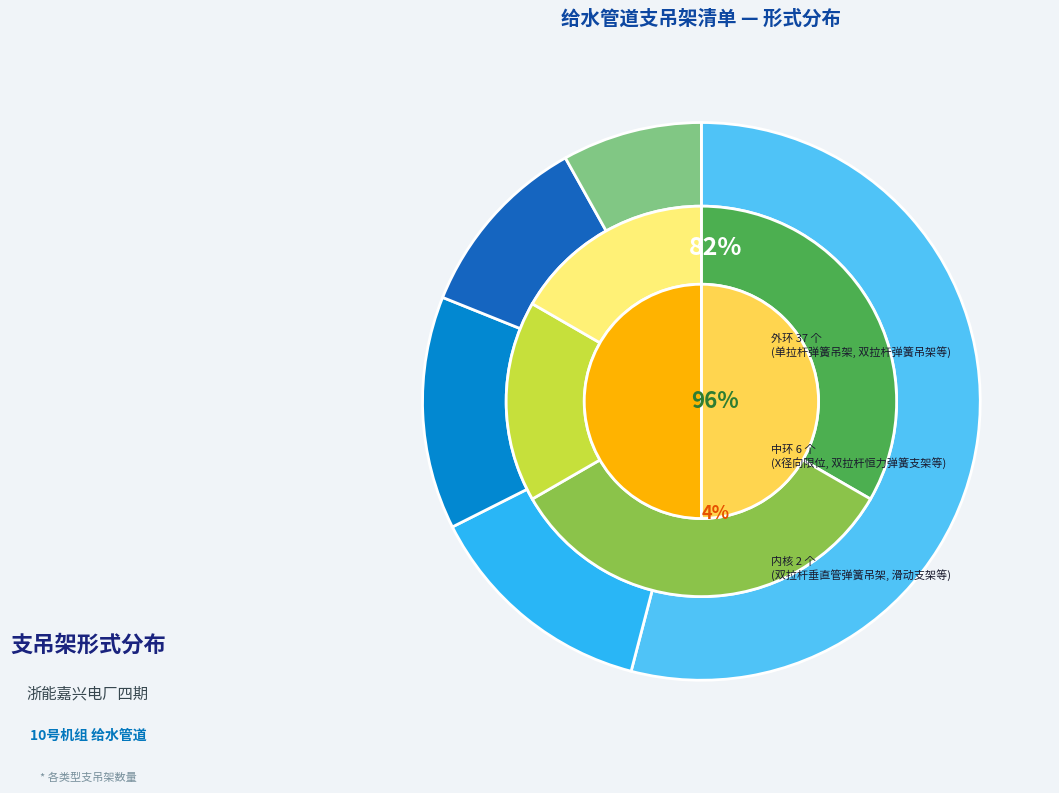

How many segments does this pie chart have?

11